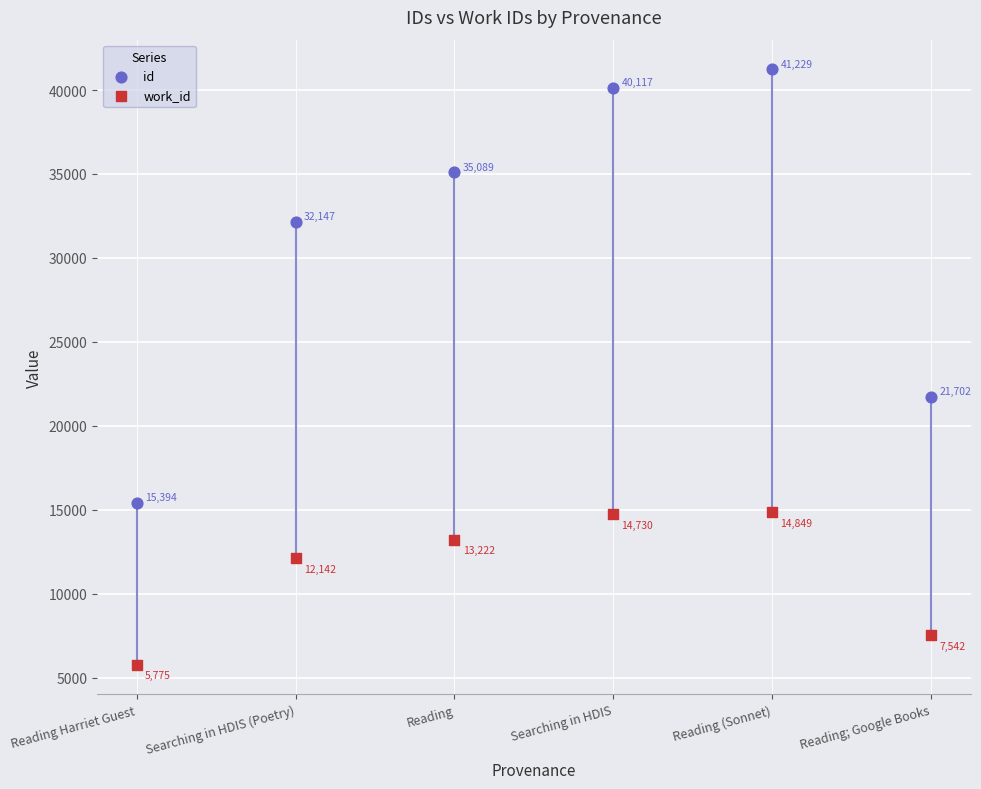

Which series contains the lowest Y value?

work_id